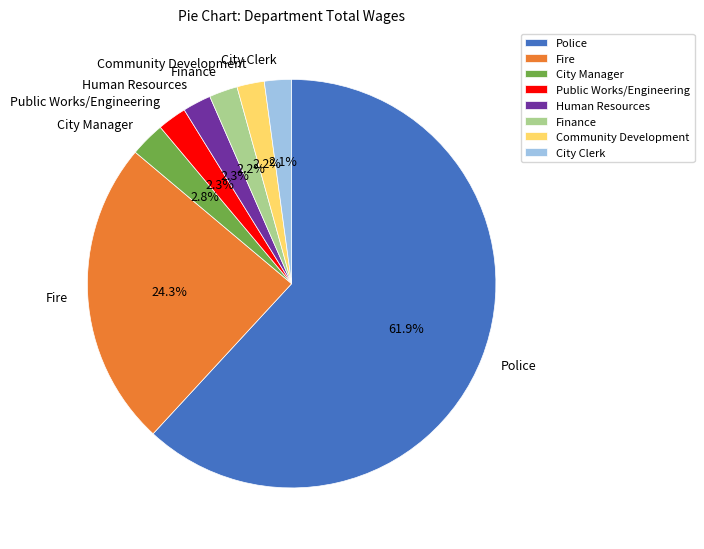

How many segments does this pie chart have?

8